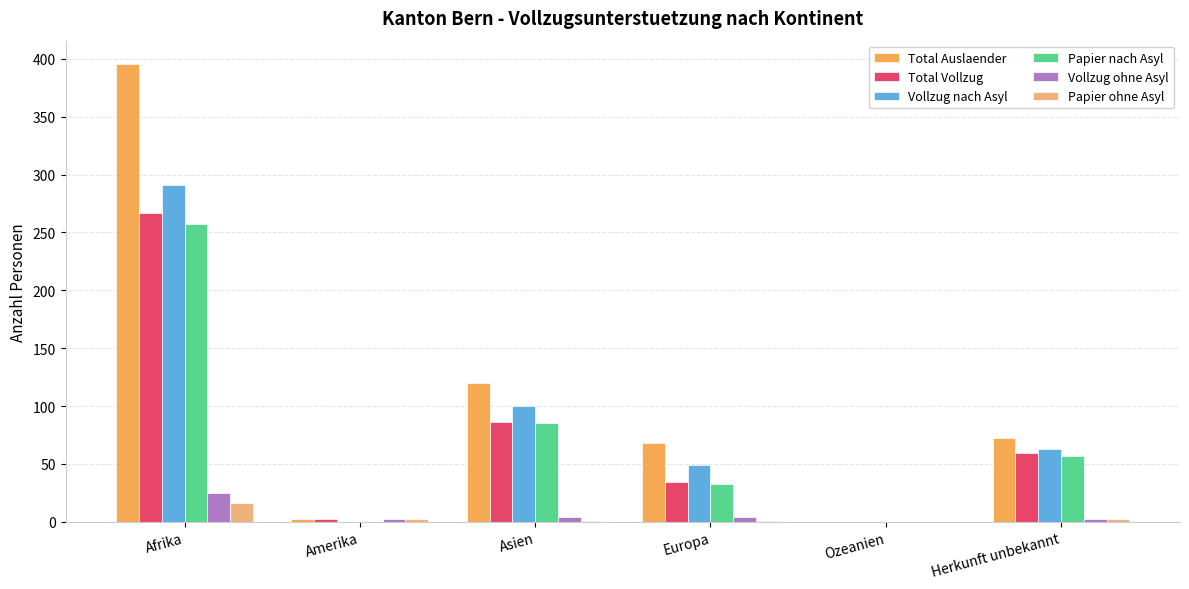

Between Europa and Ozeanien, which series saw the biggest shift?

Total Auslaender